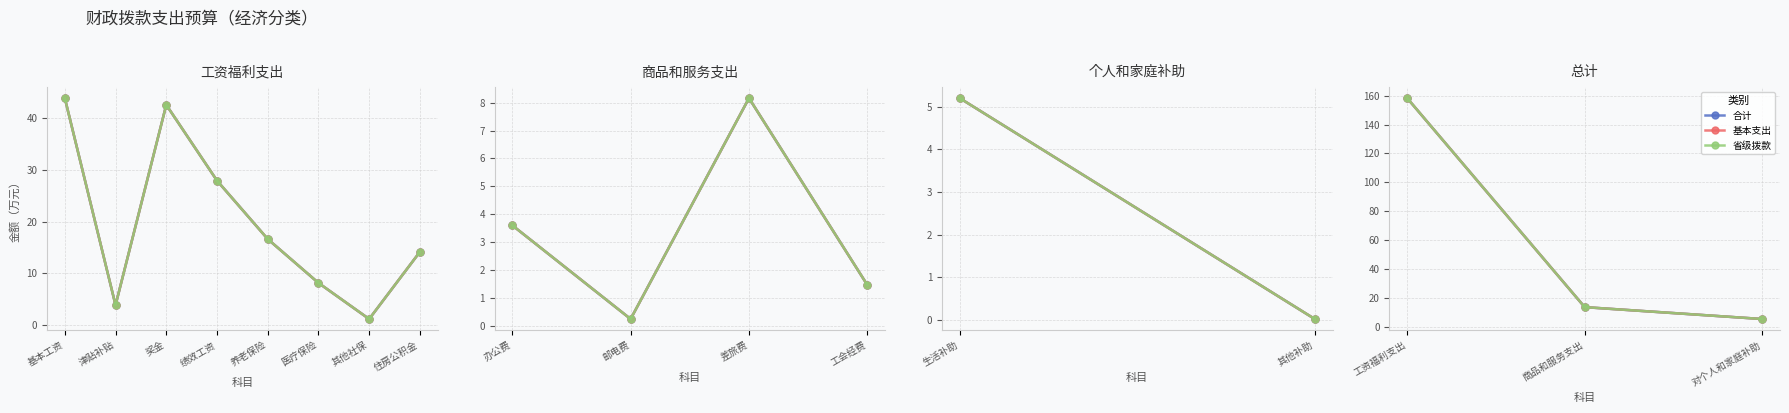

What is the label of the 1st point from the left?

工资福利支出